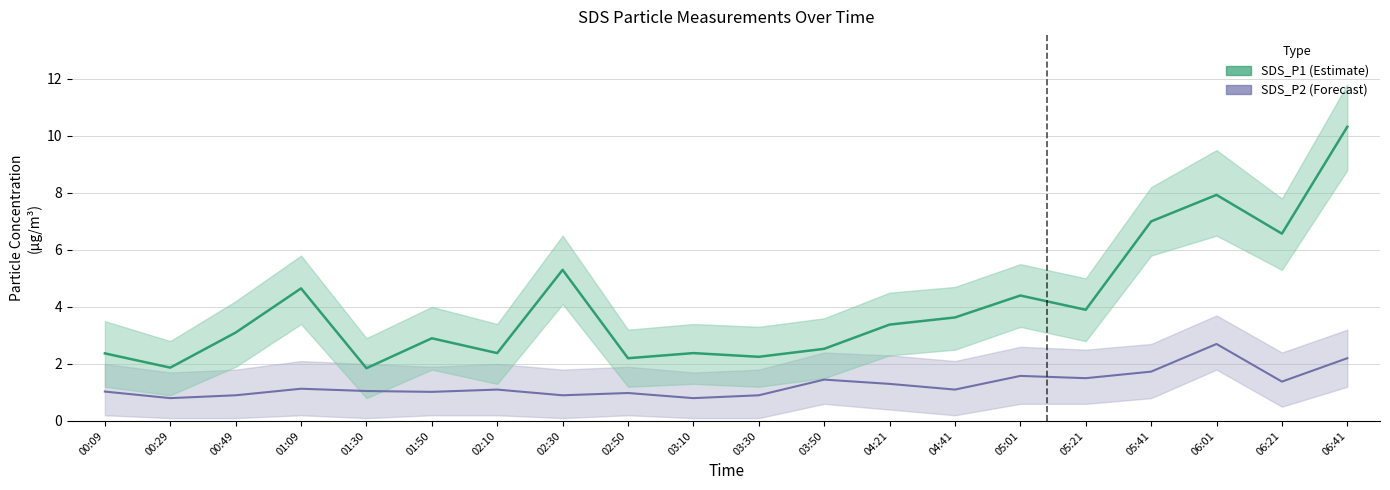

Where is the first local maximum for SDS_P1?

01:09